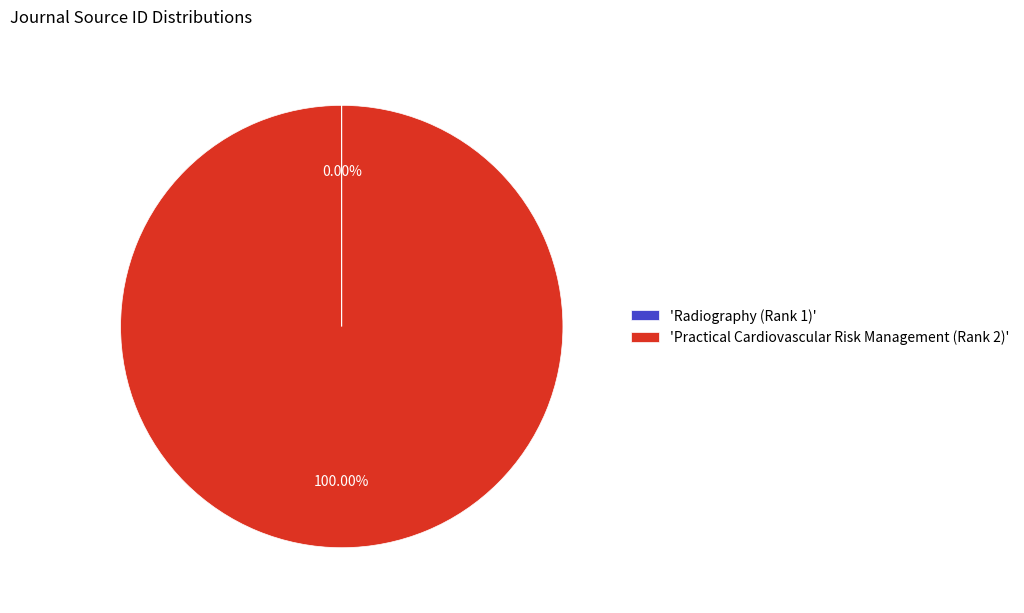

Which category has the biggest portion of the pie?

'Practical Cardiovascular Risk Management (Rank 2)'